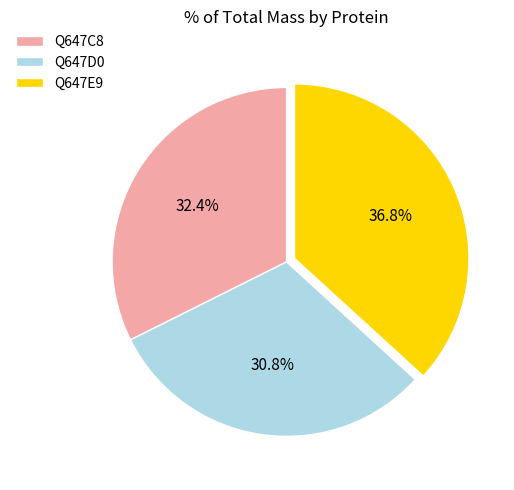

How many slices are in this pie chart?

3